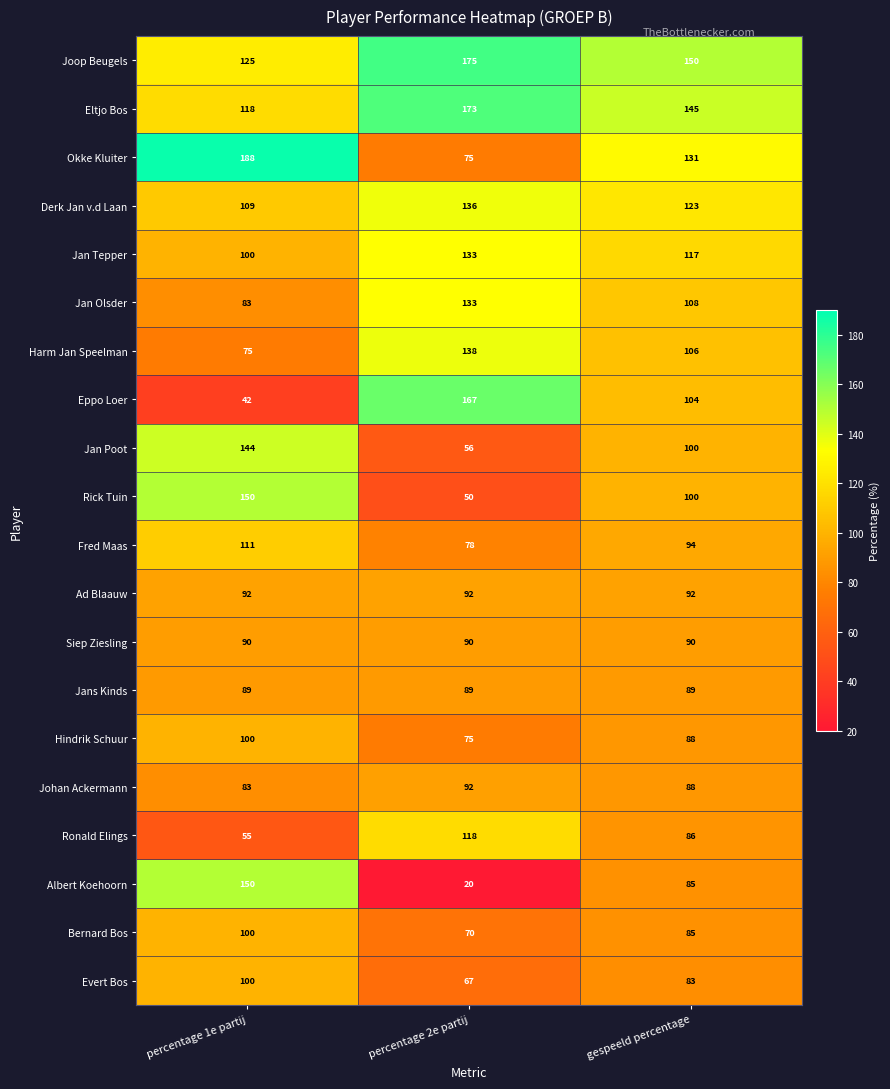

Count the Ronald Elings values in the range 55 to 118.

3